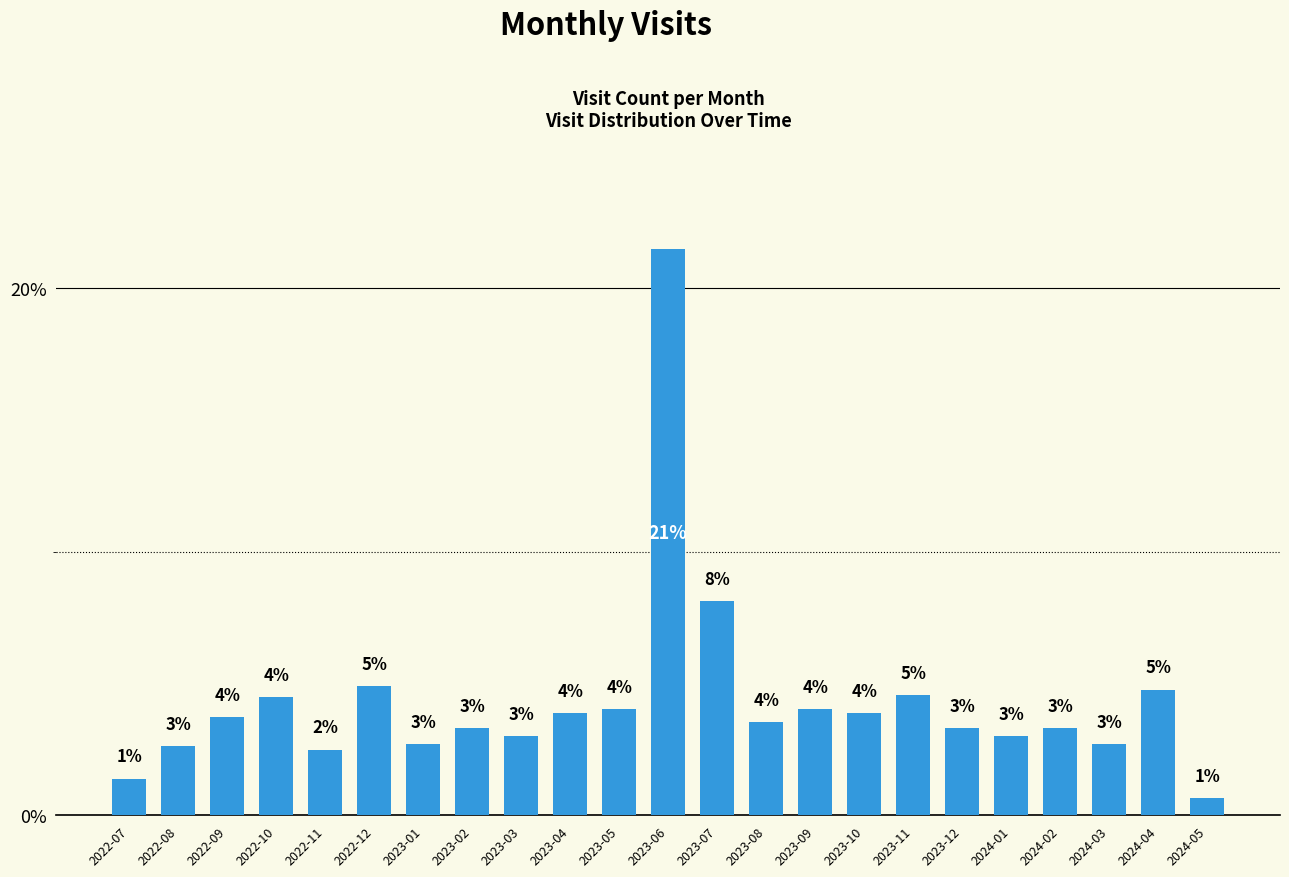

What is the difference between the values at 2024-01 and 2023-11?

1.5